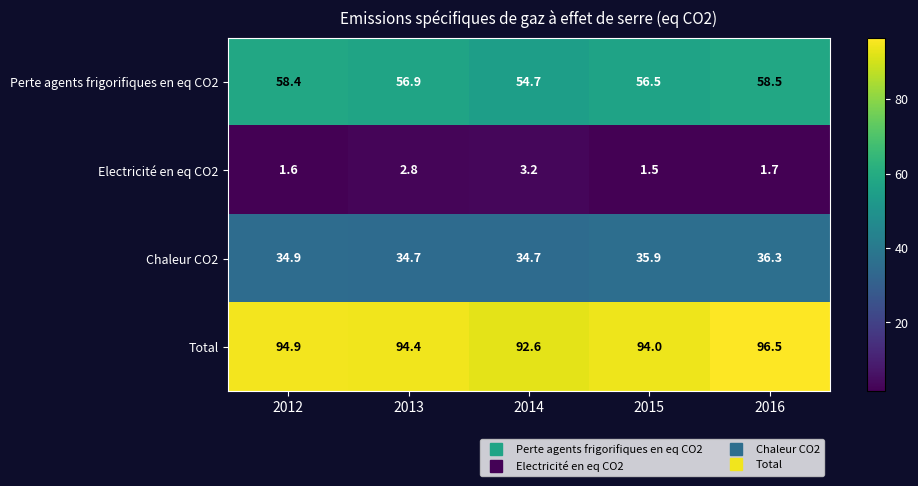

Which series changed the most between 2014 and 2015?

Perte agents frigorifiques en eq CO2